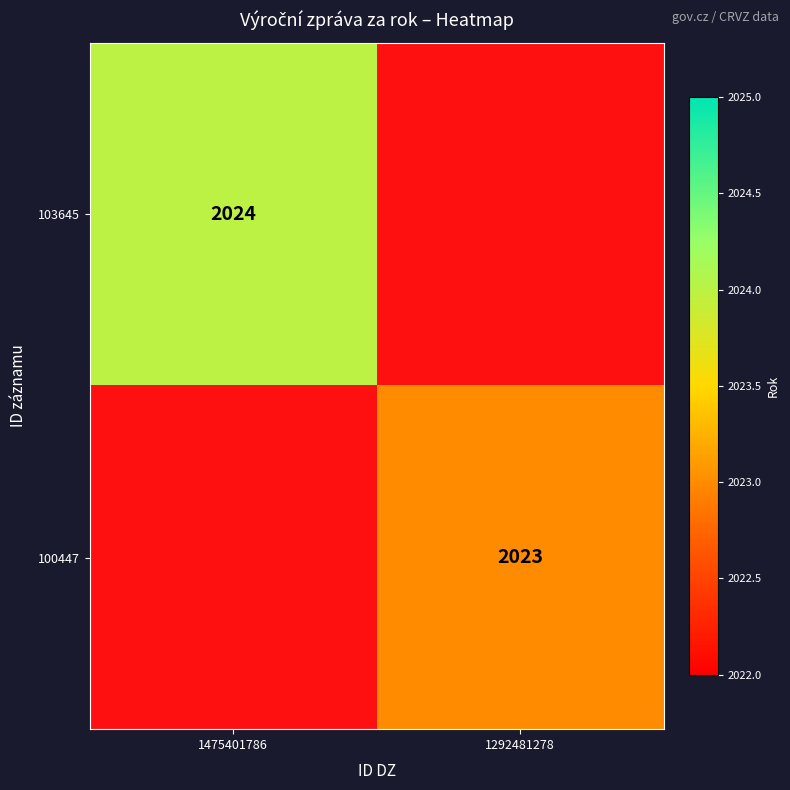

Is it true that 103645 equals 2024 at 1475401786?

True